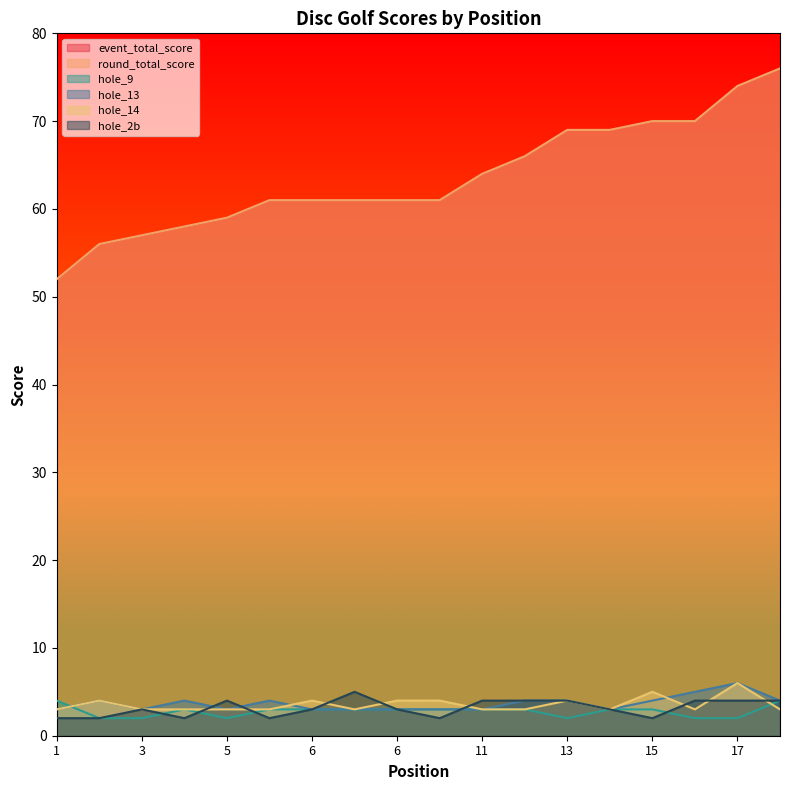

True or false: hole_9 has more than 0 points higher than both neighbors.

True